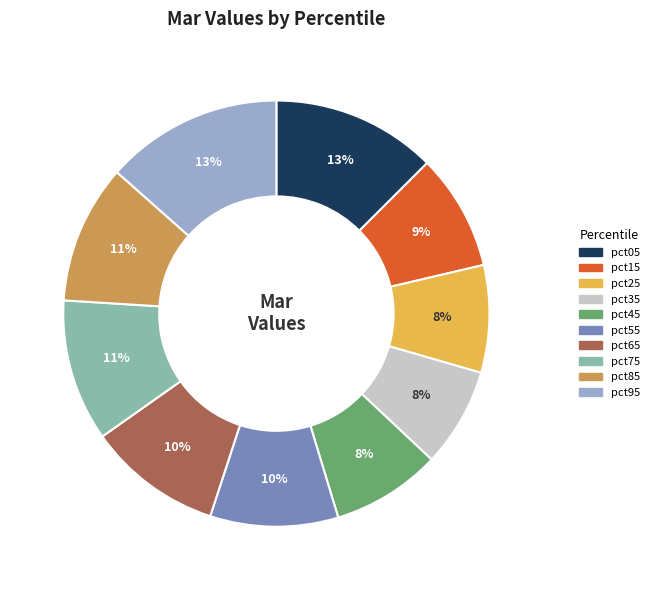

Is it true that pct05 is 13% of the pie?

True